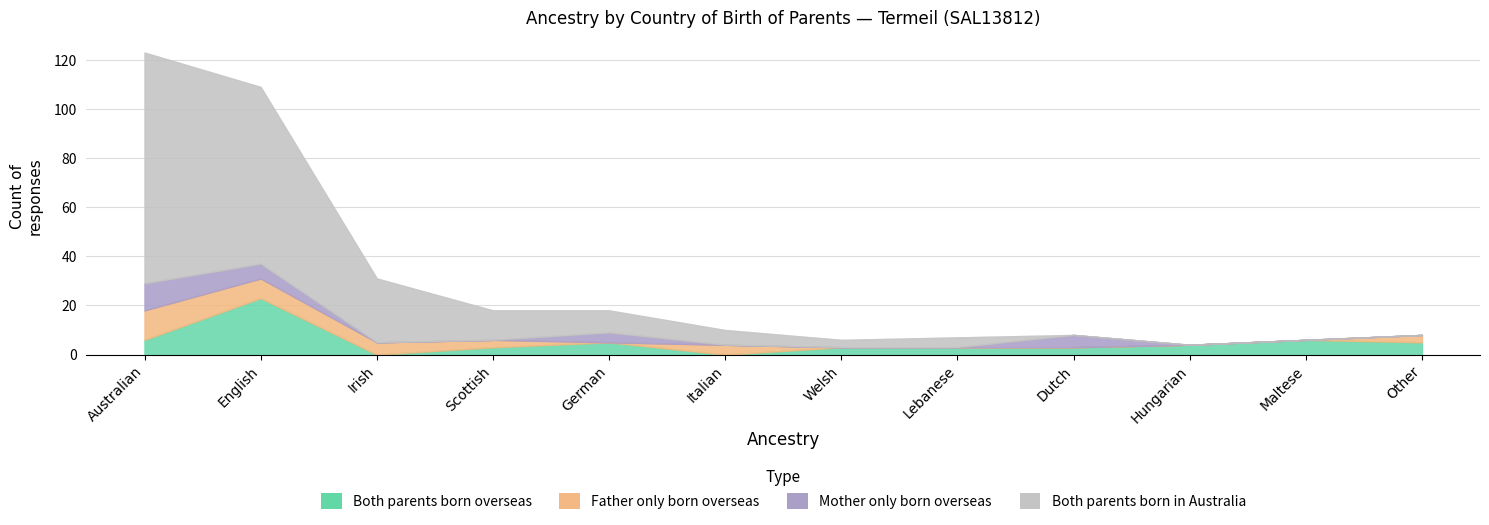

At Maltese, list the series in order from largest to smallest.

Both parents born overseas, Father only born overseas, Mother only born overseas, Both parents born in Australia